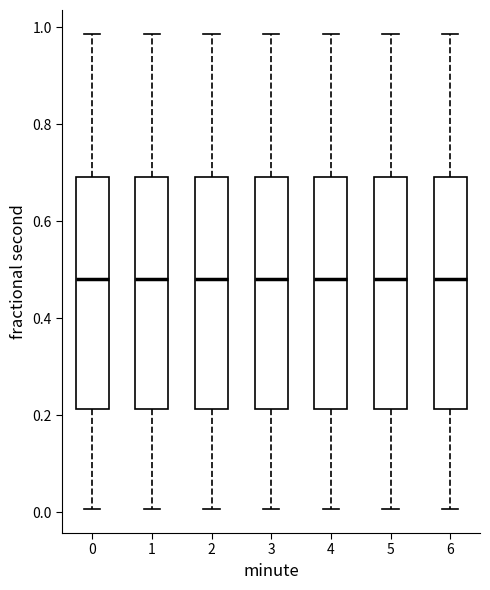

Reading left to right, transcribe this box plot: for each box, give where its median line is, the range the box spans, and where its two whiskers end, as read against the y-axis. The values are not printed on the chart, so give them approximately, as read against the axis.

0: median 0.48, box 0.22 to 0.70, whiskers 0.00 to 0.98
1: median 0.48, box 0.22 to 0.70, whiskers 0.00 to 0.98
2: median 0.48, box 0.22 to 0.70, whiskers 0.00 to 0.98
3: median 0.48, box 0.22 to 0.70, whiskers 0.00 to 0.98
4: median 0.48, box 0.22 to 0.70, whiskers 0.00 to 0.98
5: median 0.48, box 0.22 to 0.70, whiskers 0.00 to 0.98
6: median 0.48, box 0.22 to 0.70, whiskers 0.00 to 0.98